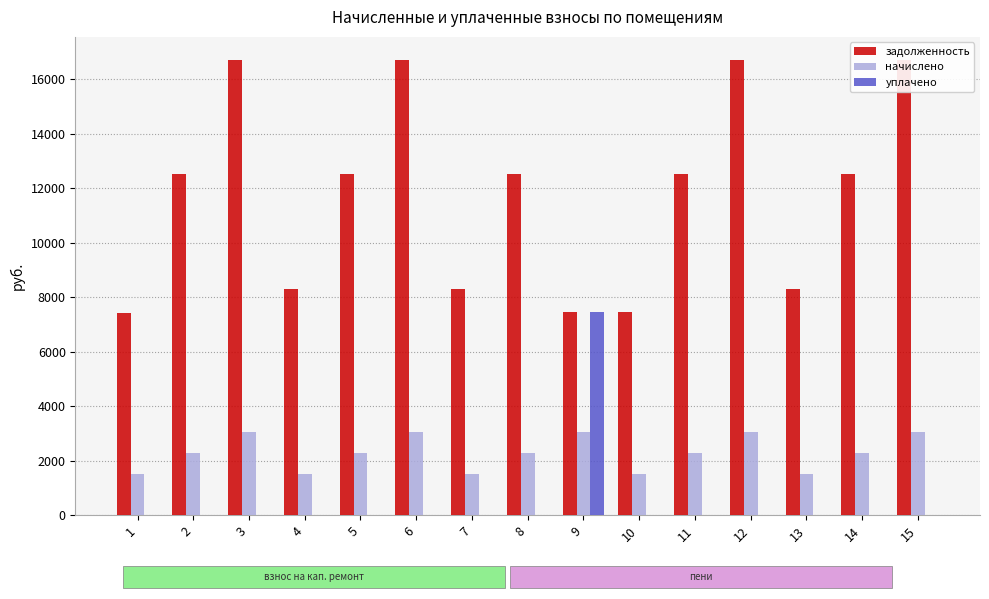

What is the value of the начислено bar at the 3rd from the left?

3071.5